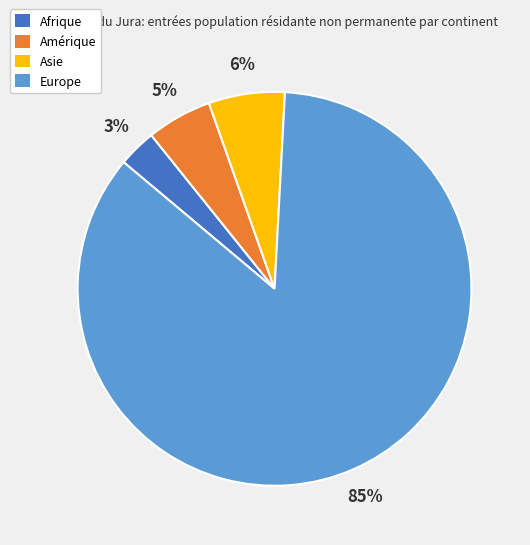

To the nearest percent, what is the combined percentage of Europe and Asie?

92%